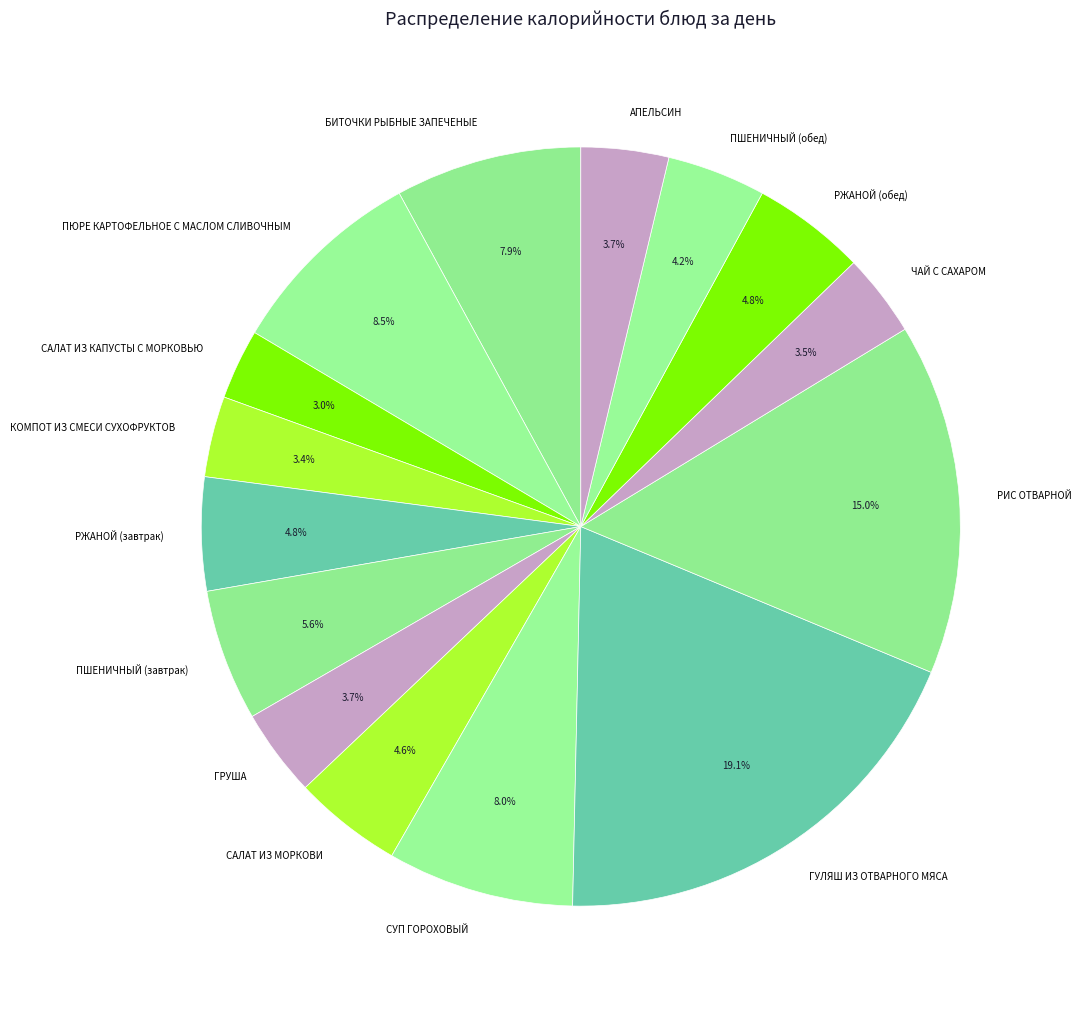

How many slices are in this pie chart?

15